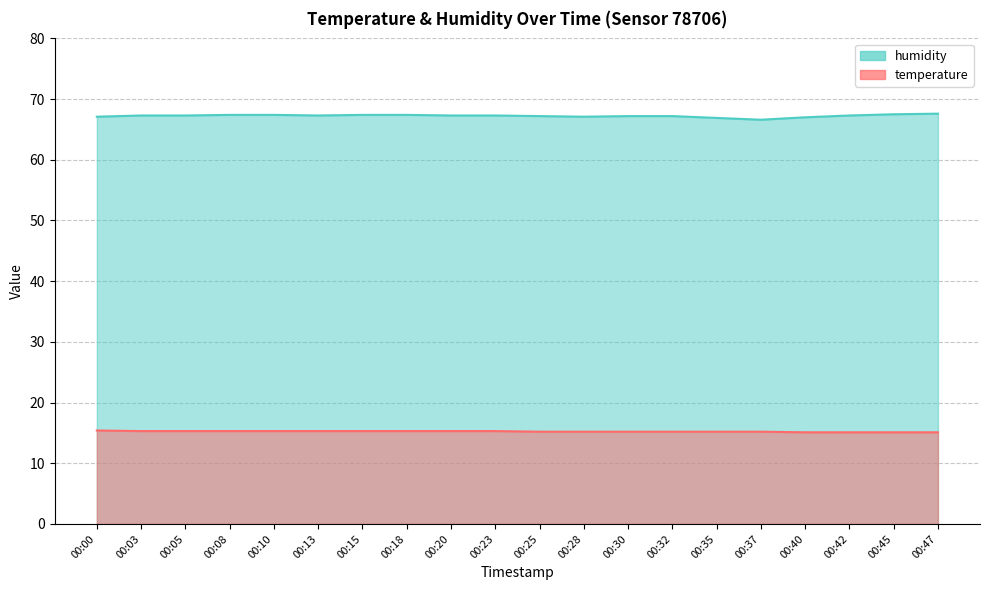

What is the sum of the humidity values at 00:28 and 00:30?

134.3